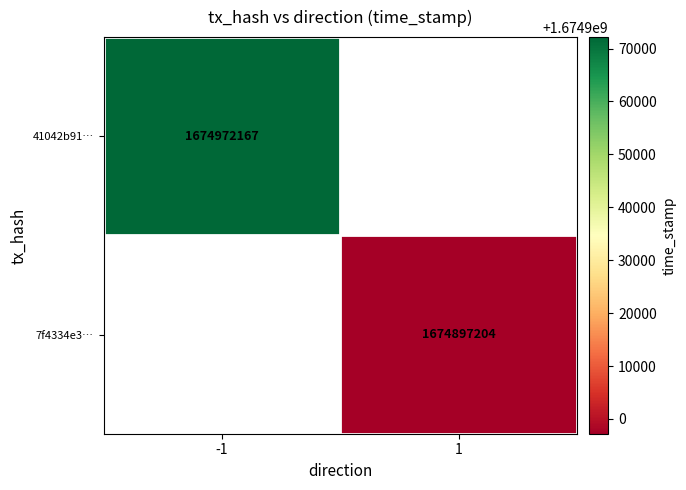

Is it true that 7f4334e3… equals 1674897204 at 1?

True